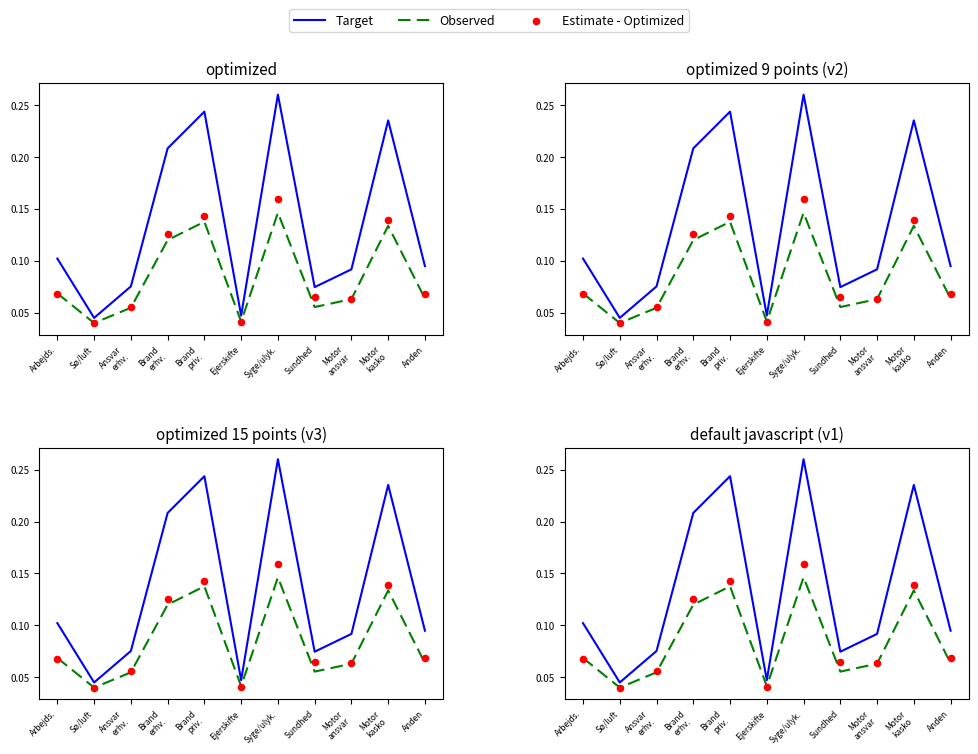

Which series contains the highest Y value?

Target